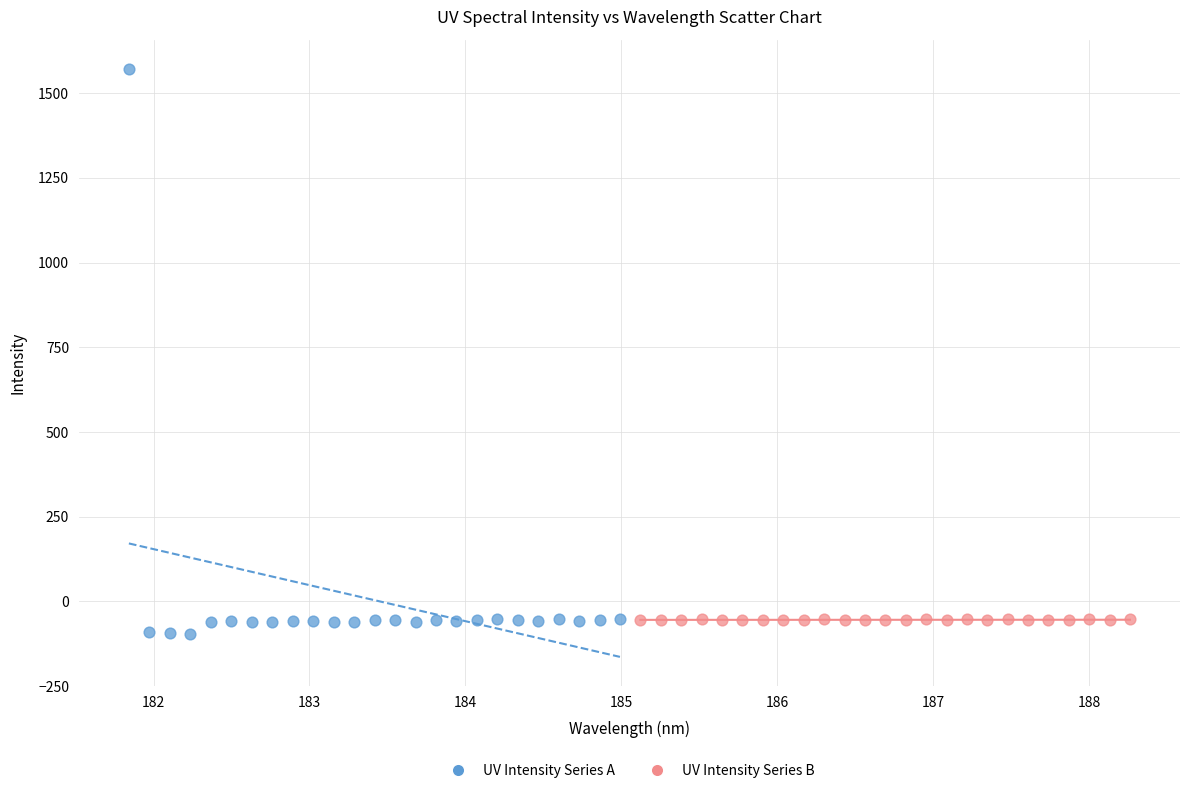

Which series reaches the maximum Y coordinate?

UV Intensity Series A